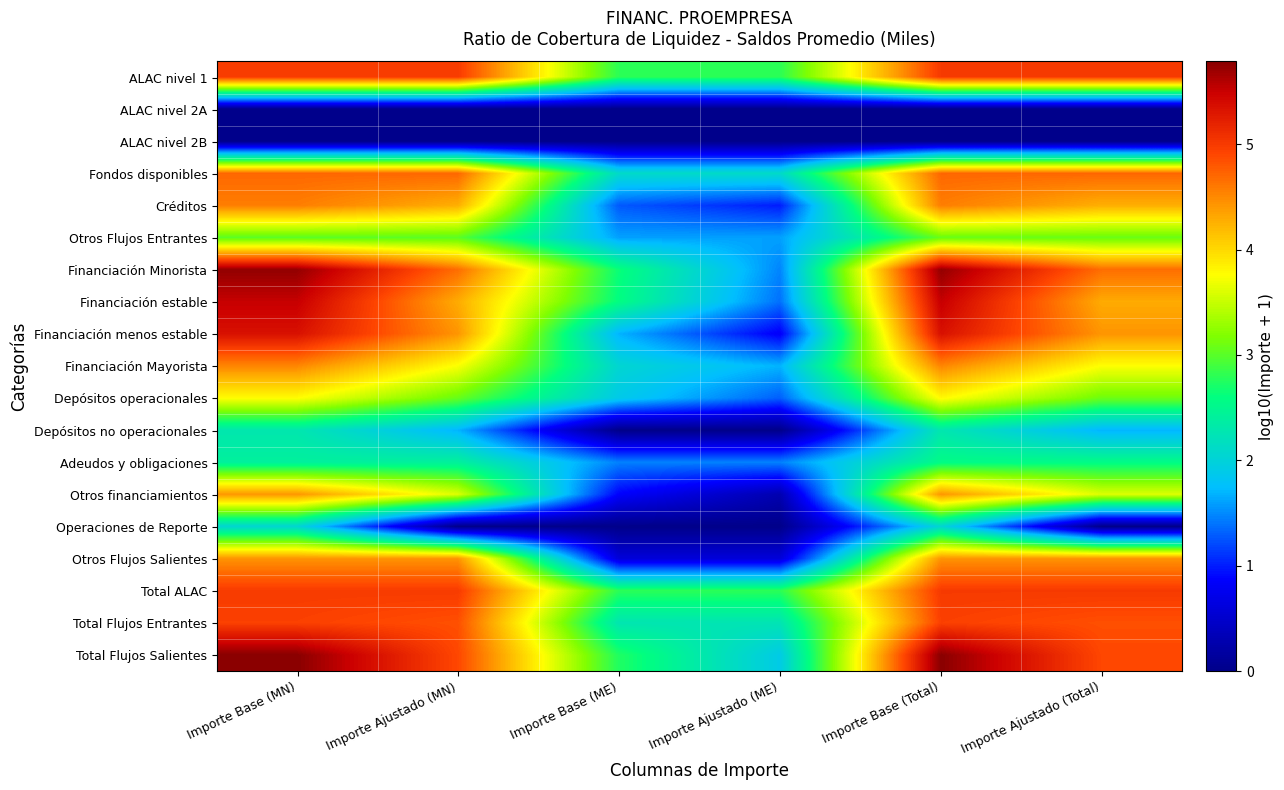

Which has a higher value, Importe Base (Total) or Importe Base (ME)?

Importe Base (Total)